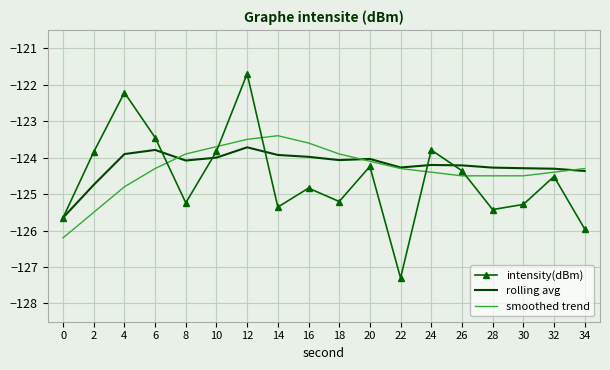

Between 30 and 32, which series saw the biggest shift?

intensity(dBm)